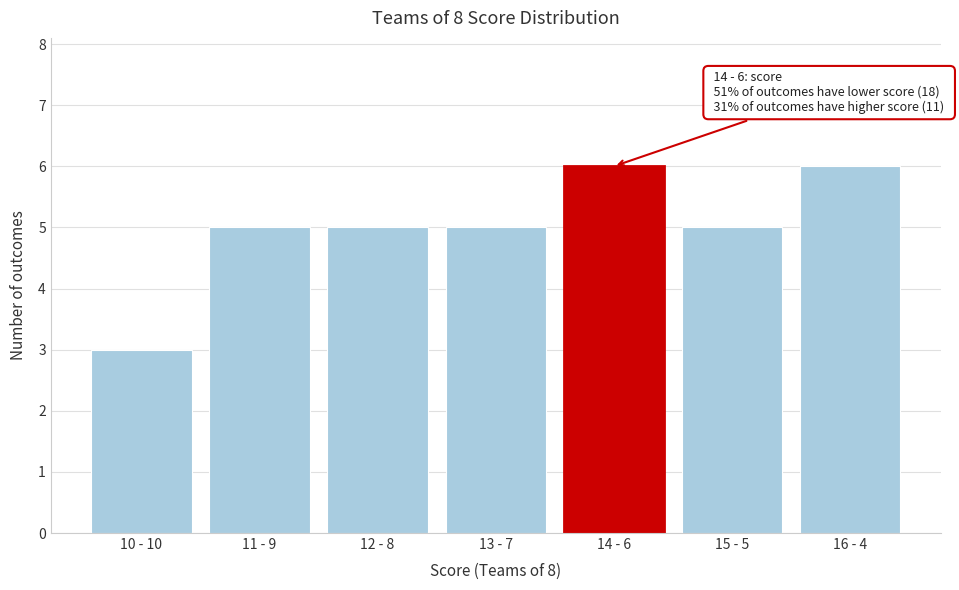

Reading right to left, transcribe all the data shown in this chart.

16 - 4=6	15 - 5=5	14 - 6=6	13 - 7=5	12 - 8=5	11 - 9=5	10 - 10=3